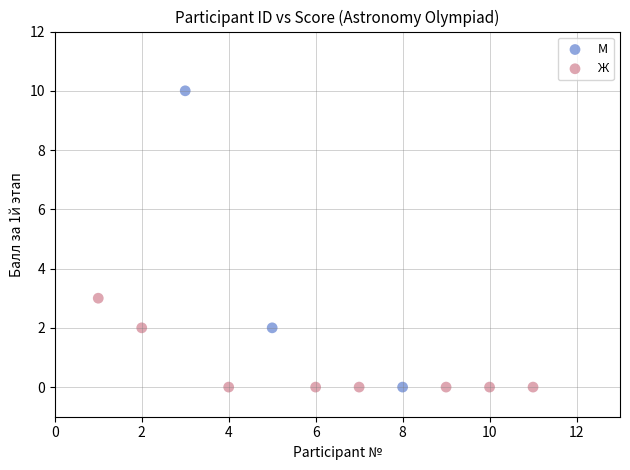

Which series has the largest Y range (max minus min)?

М